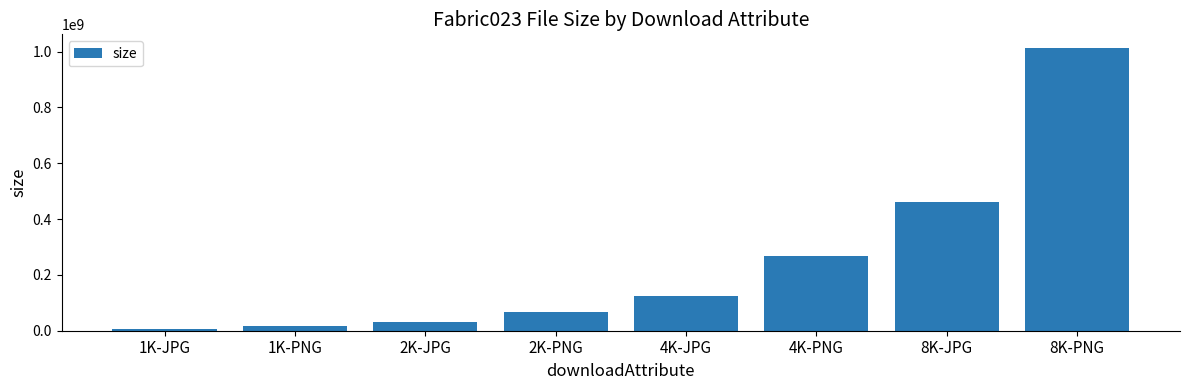

List the labels in order of value, largest first.

8K-PNG, 8K-JPG, 4K-PNG, 4K-JPG, 2K-PNG, 2K-JPG, 1K-PNG, 1K-JPG